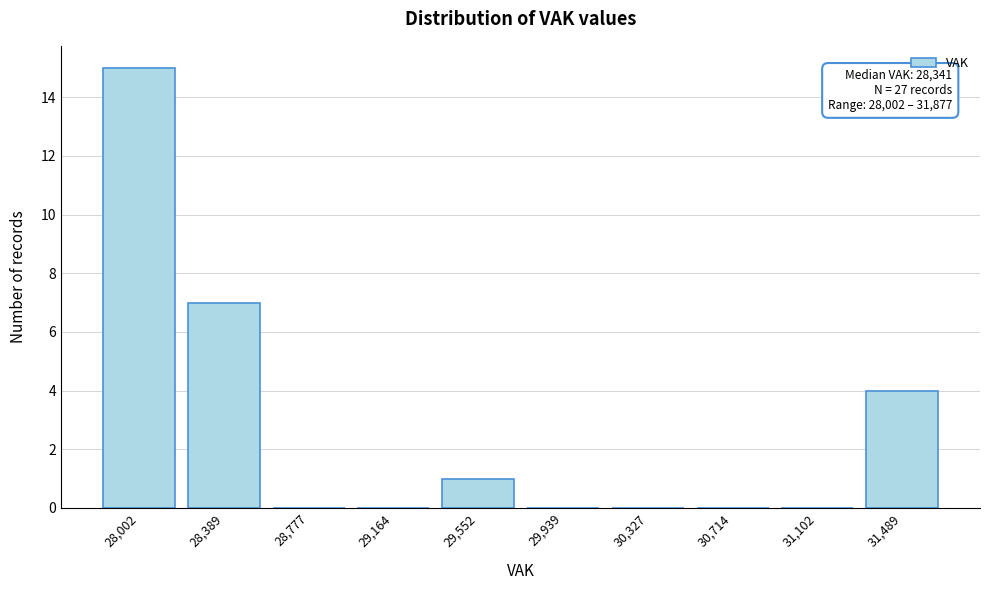

Reading left to right, list all the values displayed in this chart.

28,002=15	28,389=7	28,777=0	29,164=0	29,552=1	29,939=0	30,327=0	30,714=0	31,102=0	31,489=4